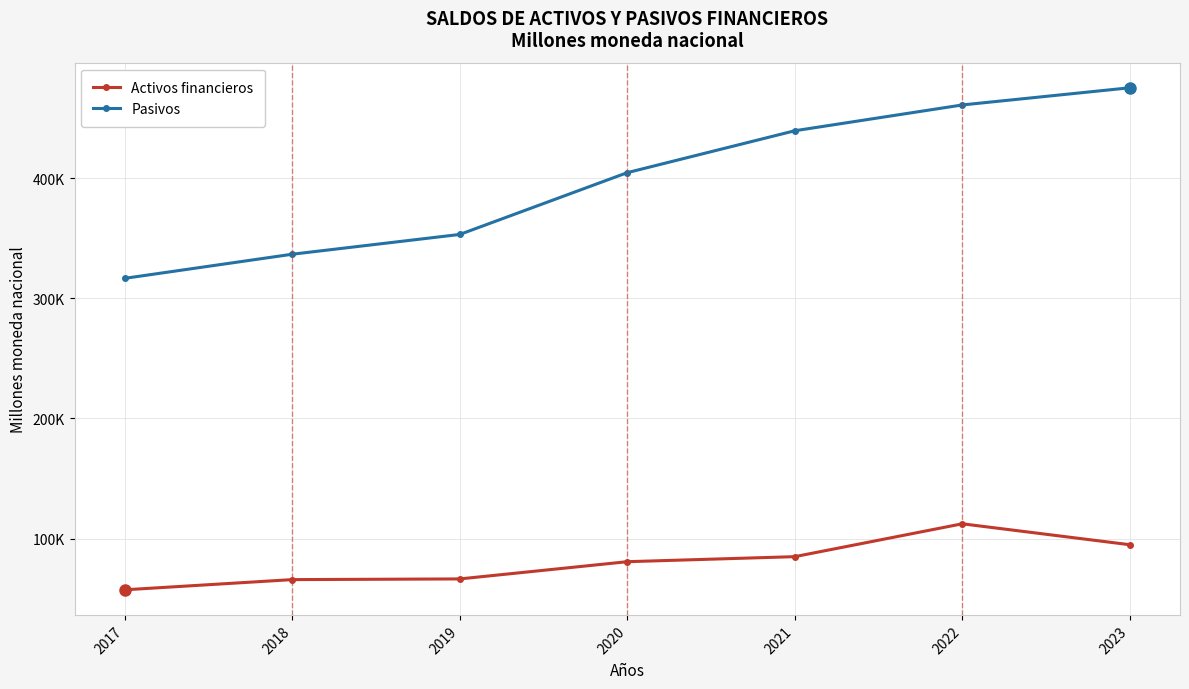

True or false: Pasivos and Activos financieros intersect in this chart.

False